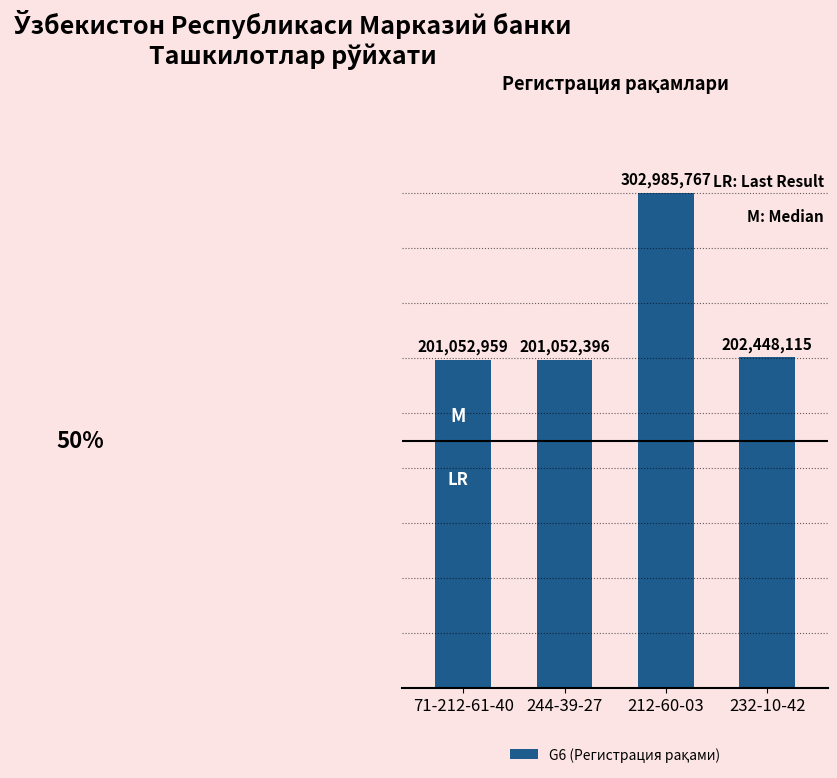

What is the minimum value shown in the chart?

201052396